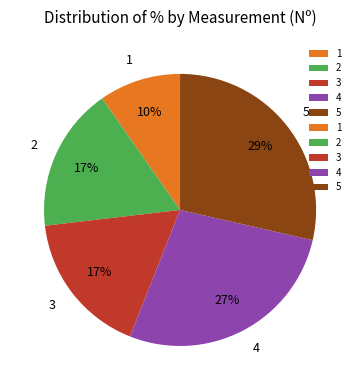

Is the sum of 2 and 4 greater than half?

No